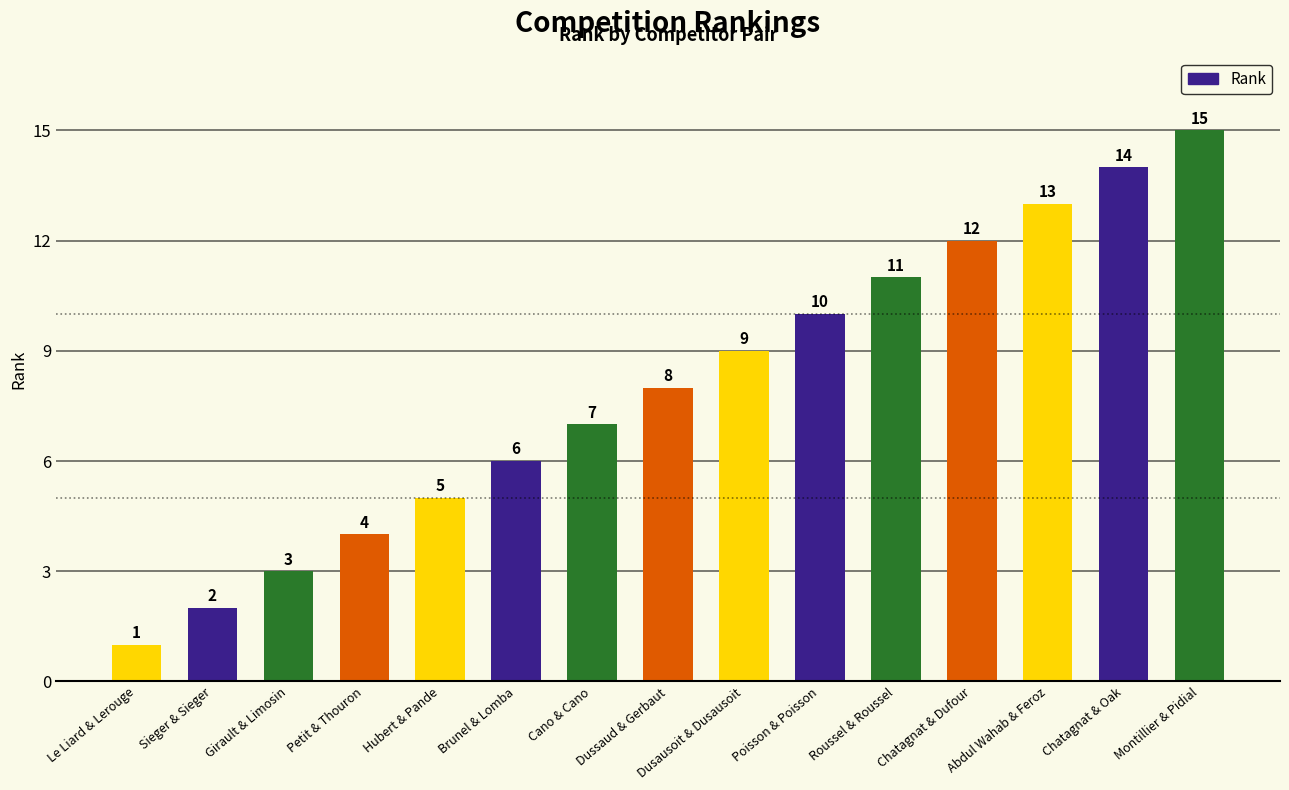

List the labels in order of value, largest first.

Montillier & Pidial, Chatagnat & Oak, Abdul Wahab & Feroz, Chatagnat & Dufour, Roussel & Roussel, Poisson & Poisson, Dusausoit & Dusausoit, Dussaud & Gerbaut, Cano & Cano, Brunel & Lomba, Hubert & Pande, Petit & Thouron, Girault & Limosin, Sieger & Sieger, Le Liard & Lerouge